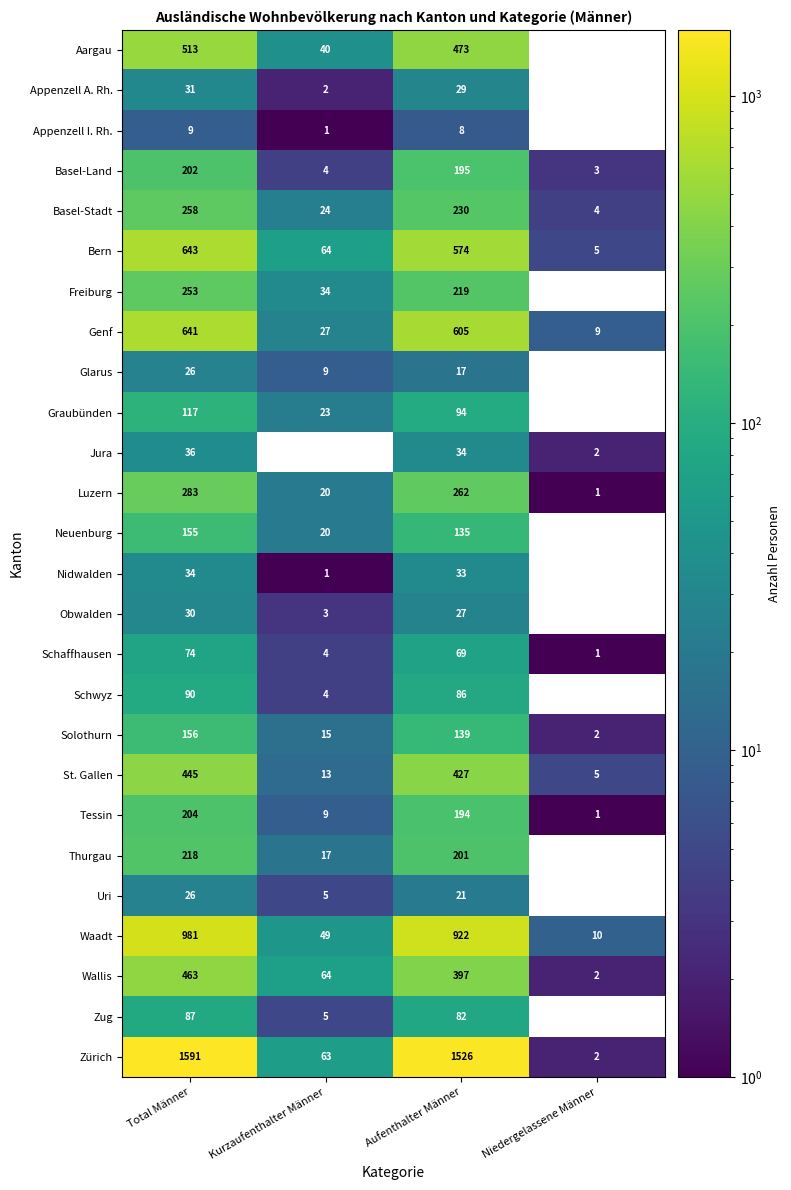

What is the sum of the Thurgau values at Total Männer and Aufenthalter Männer?

419